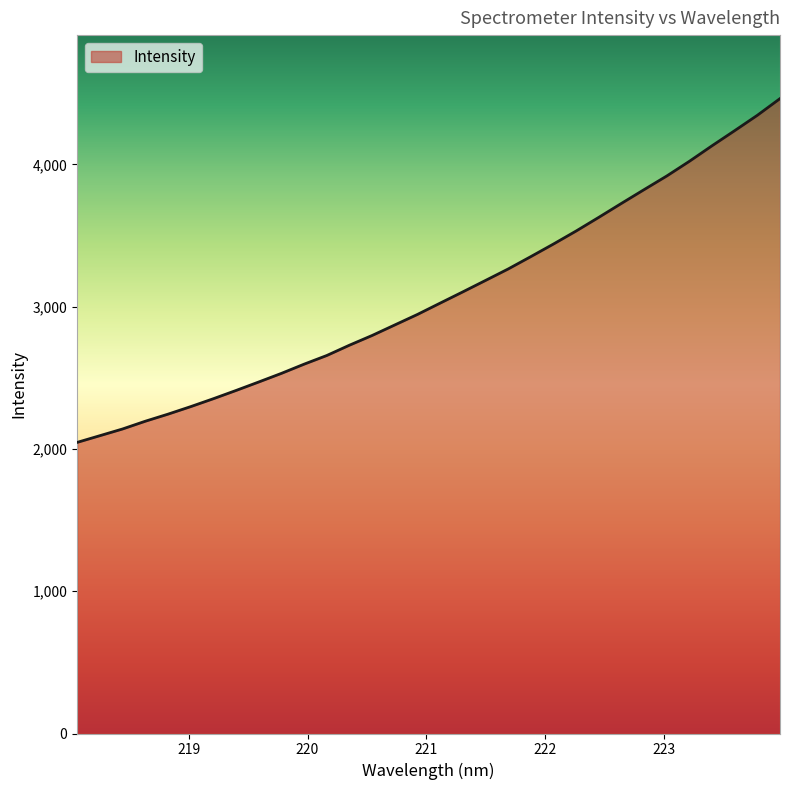

What is the greatest value displayed?

4462.8